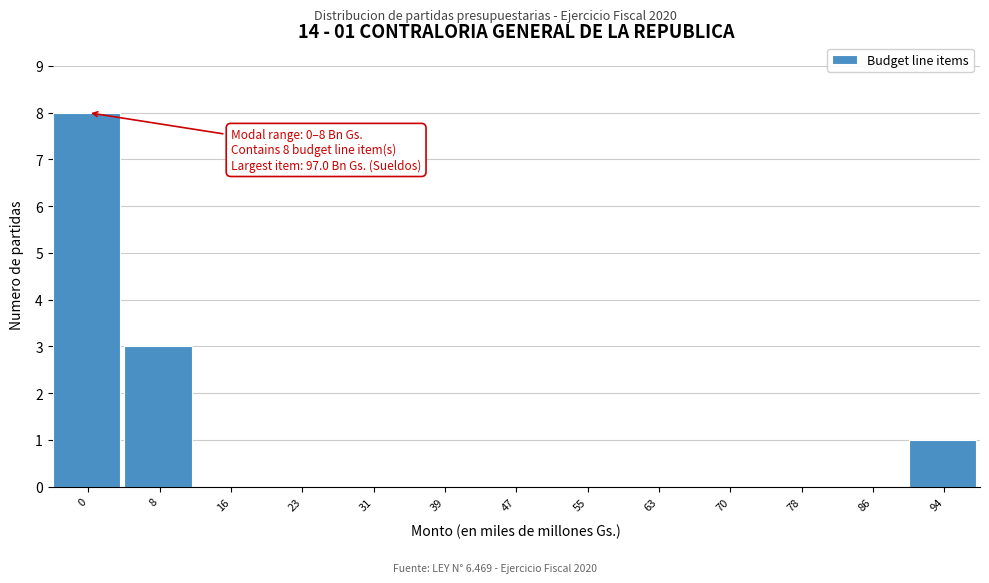

Reading left to right, transcribe all the data shown in this chart.

0=8	8=3	16=0	23=0	31=0	39=0	47=0	55=0	63=0	70=0	78=0	86=0	94=1